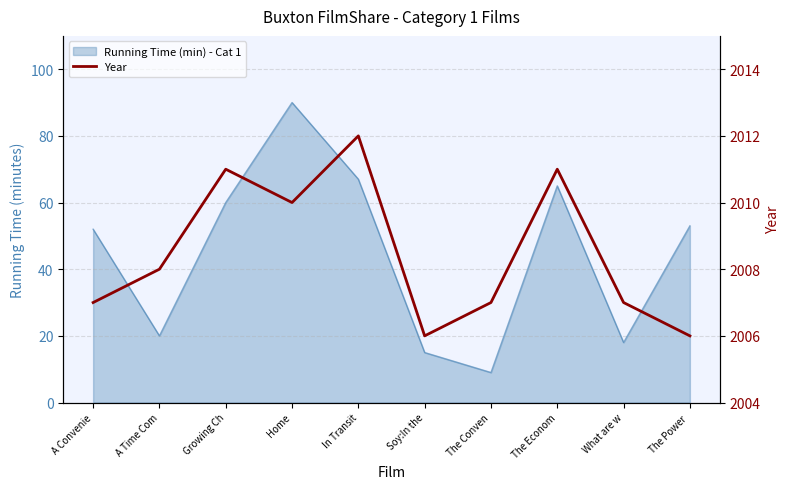

Which category has the lowest value across all series?

Soy:In the